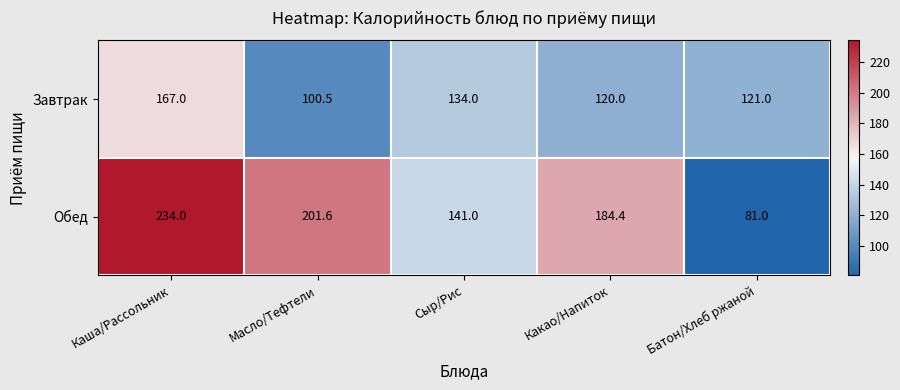

What is the difference between the second highest and second lowest values in the Завтрак series?

14.0